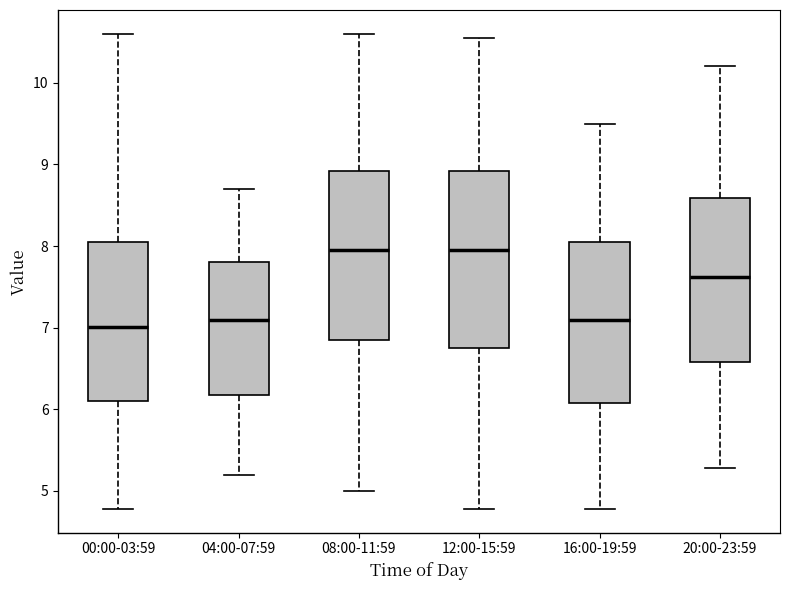

Reading left to right, transcribe this box plot: for each box, give where its median line is, the range the box spans, and where its two whiskers end, as read against the y-axis. The values are not printed on the chart, so give them approximately, as read against the axis.

00:00-03:59: median 7.0, box 6.1 to 8.1, whiskers 4.8 to 10.6
04:00-07:59: median 7.1, box 6.2 to 7.8, whiskers 5.2 to 8.7
08:00-11:59: median 8.0, box 6.9 to 8.9, whiskers 5.0 to 10.6
12:00-15:59: median 8.0, box 6.8 to 8.9, whiskers 4.8 to 10.6
16:00-19:59: median 7.1, box 6.1 to 8.1, whiskers 4.8 to 9.5
20:00-23:59: median 7.6, box 6.6 to 8.6, whiskers 5.3 to 10.2